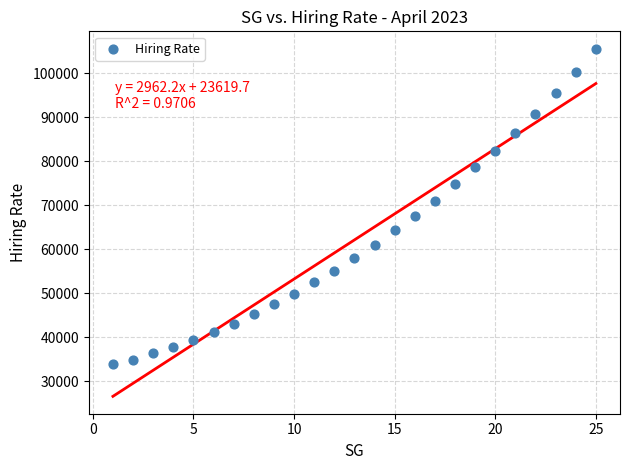

What is the range of Y values (max minus min)?

71676